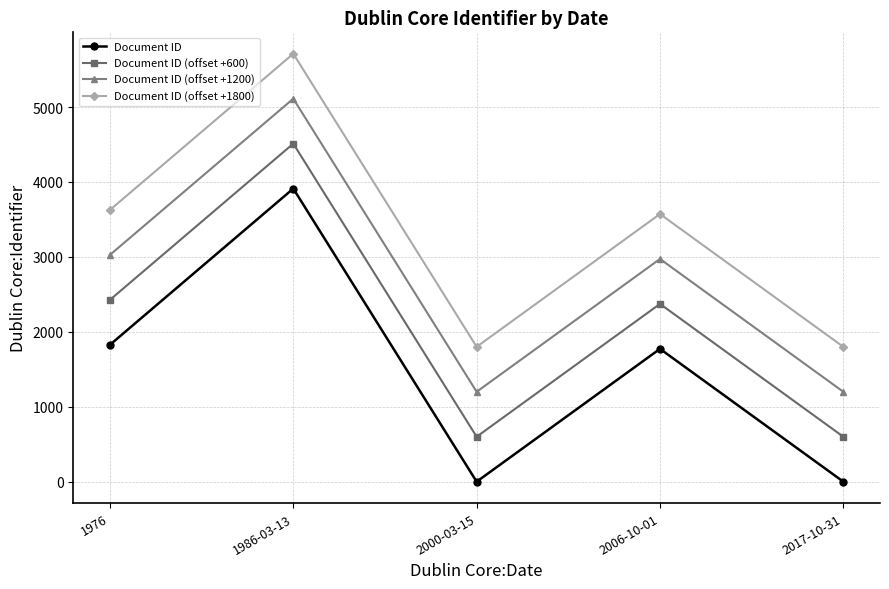

True or false: Document ID (offset +1800) has more than 2 interior local peaks.

False